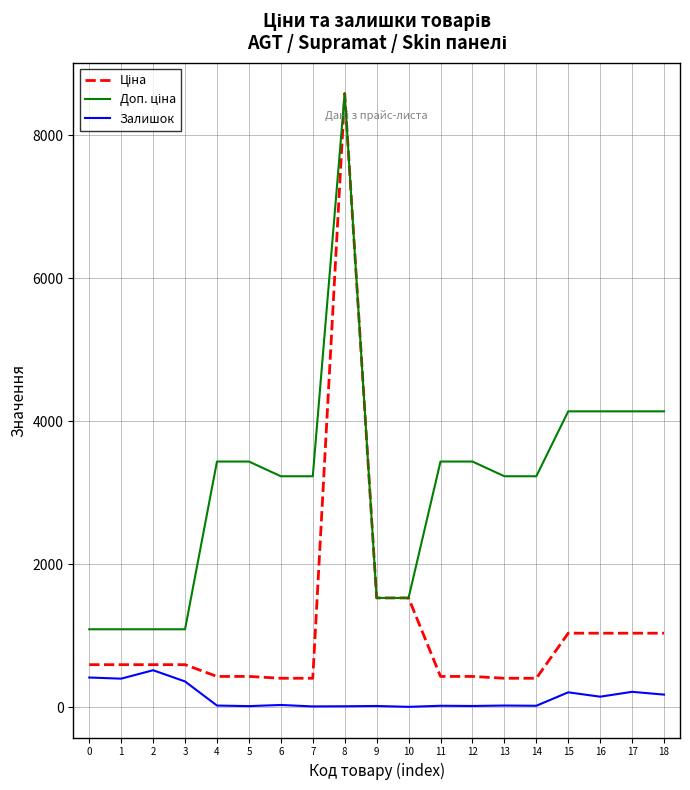

How many lines are shown in the chart?

3